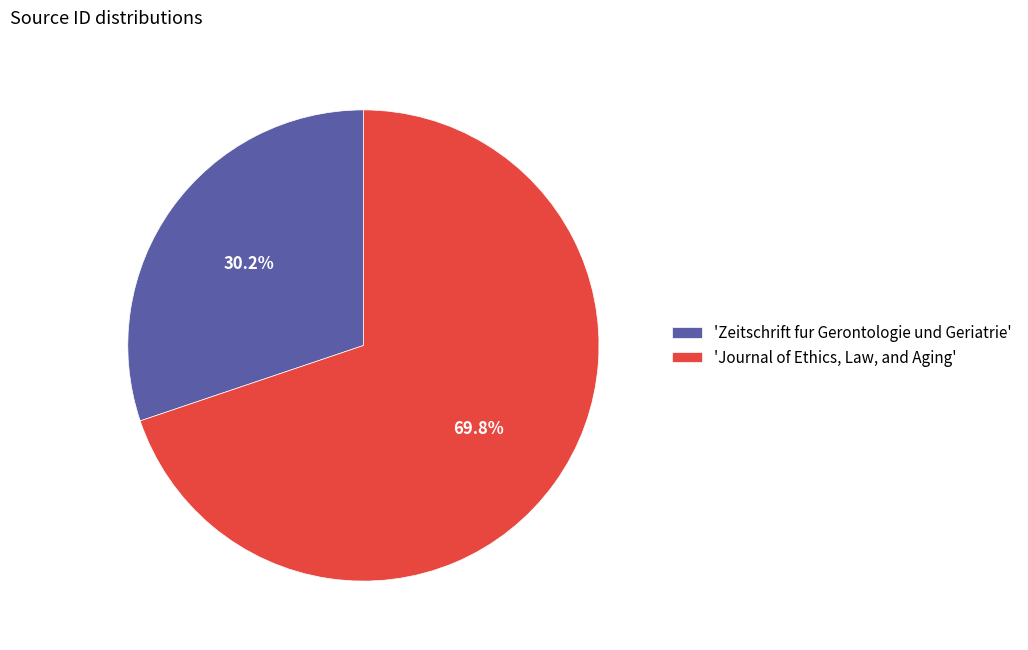

What percentage do 'Zeitschrift fur Gerontologie und Geriatrie' and 'Journal of Ethics, Law, and Aging' together represent?

100.0%